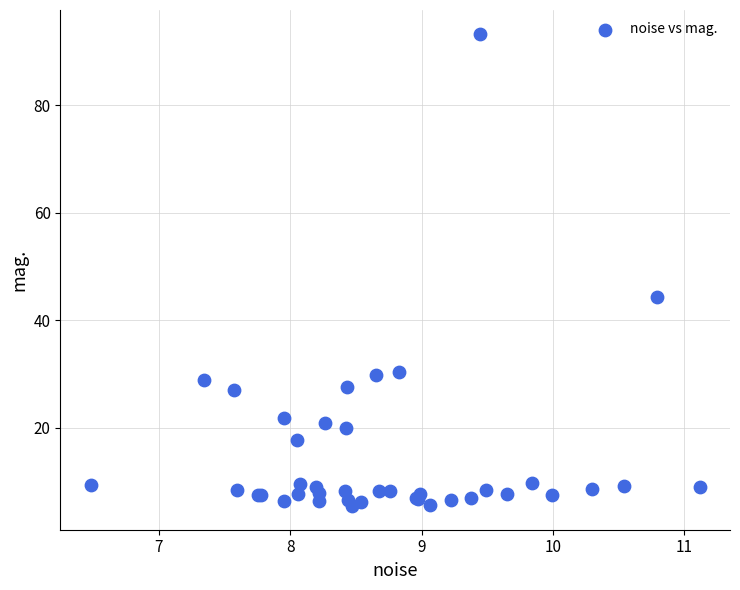

What Y value in the scatter plot is closest to 49?

44.4